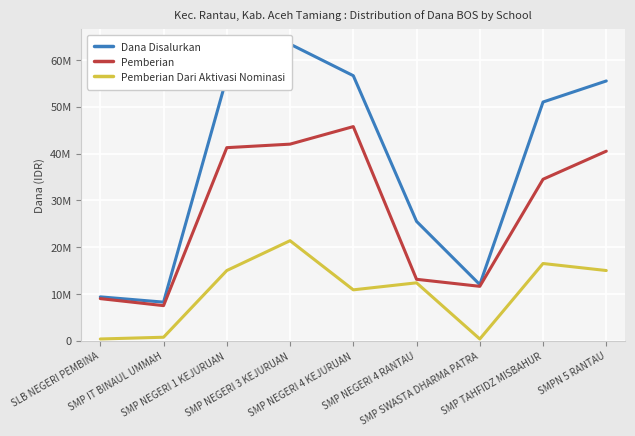

Is it true that Dana Disalurkan equals 33362784 at SMP NEGERI 3 KEJURUAN?

False